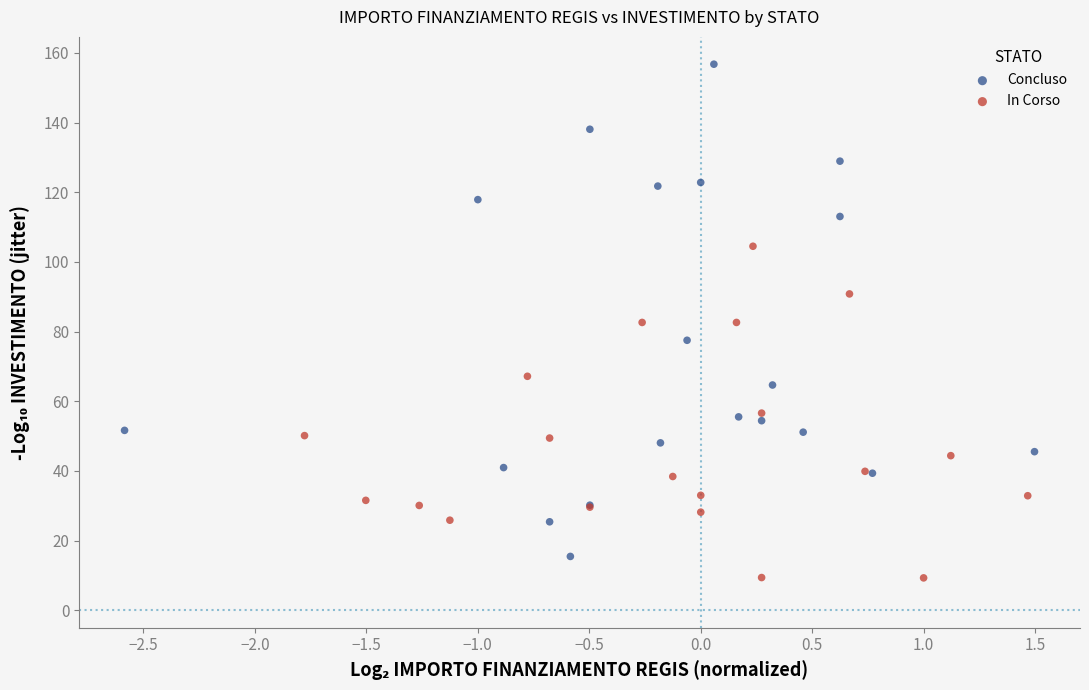

Which series has the largest Y range (max minus min)?

Concluso